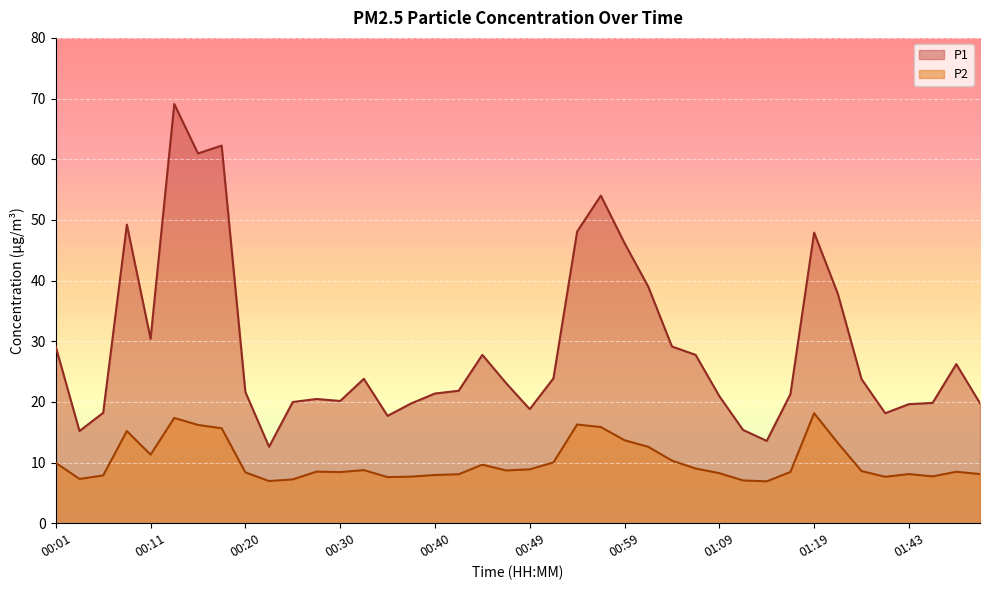

Reading right to left, transcribe all the data shown in this chart.

P1: 01:51=19.8	01:49=26.2	01:46=19.8	01:43=19.6	01:38=18.1	01:32=23.8	01:24=37.8	01:19=47.9	01:16=21.3	01:14=13.6	01:11=15.4	01:09=20.9	01:07=27.8	01:04=29.1	01:02=39.0	00:59=46.2	00:57=54.0	00:54=48.1	00:52=23.9	00:49=18.8	00:47=23.1	00:45=27.8	00:42=21.8	00:40=21.4	00:37=19.8	00:35=17.7	00:32=23.8	00:30=20.1	00:28=20.5	00:25=20.0	00:23=12.6	00:20=21.6	00:18=62.2	00:15=61.0	00:13=69.1	00:11=30.4	00:08=49.2	00:06=18.2	00:03=15.2	00:01=29.1
P2: 01:51=8.1	01:49=8.5	01:46=7.7	01:43=8.1	01:38=7.7	01:32=8.6	01:24=13.2	01:19=18.1	01:16=8.4	01:14=6.9	01:11=7.0	01:09=8.2	01:07=9.0	01:04=10.3	01:02=12.6	00:59=13.7	00:57=15.8	00:54=16.3	00:52=10.0	00:49=8.9	00:47=8.7	00:45=9.7	00:42=8.1	00:40=8.0	00:37=7.7	00:35=7.6	00:32=8.8	00:30=8.4	00:28=8.5	00:25=7.2	00:23=7.0	00:20=8.4	00:18=15.7	00:15=16.2	00:13=17.4	00:11=11.3	00:08=15.2	00:06=7.9	00:03=7.3	00:01=9.9